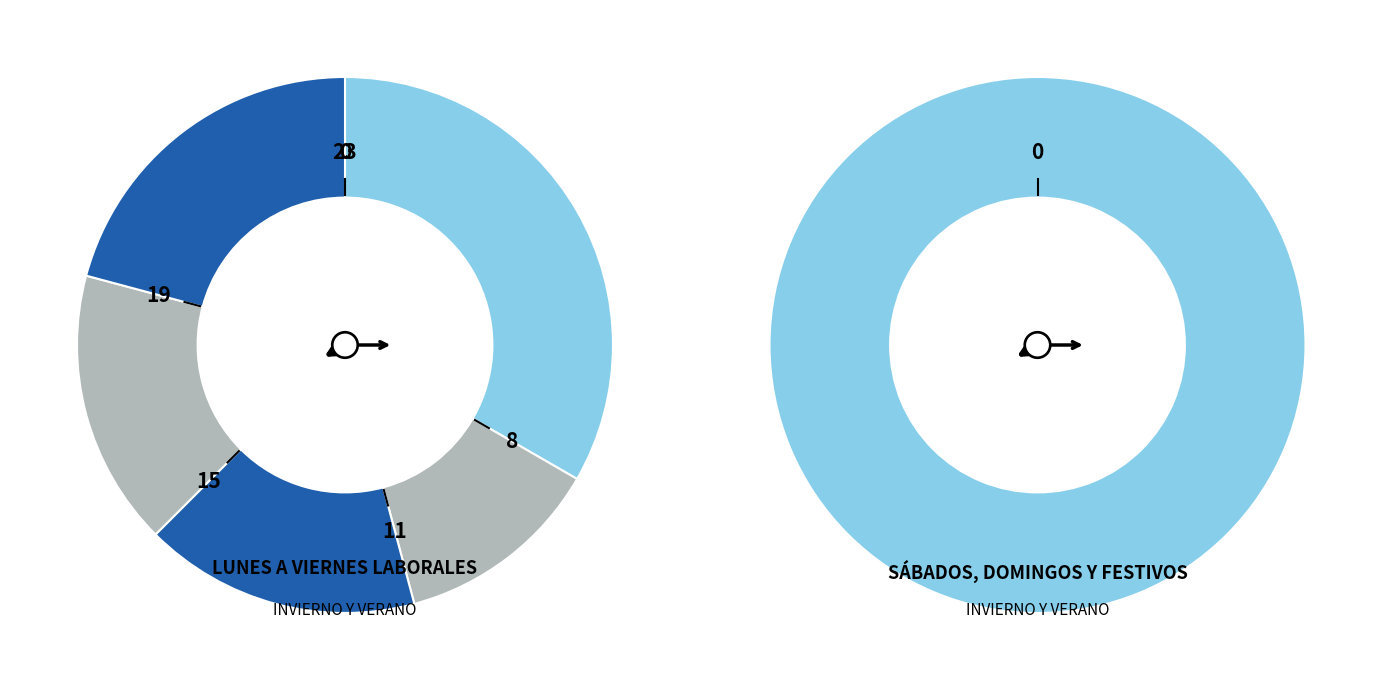

Which slice is the largest?

0-7